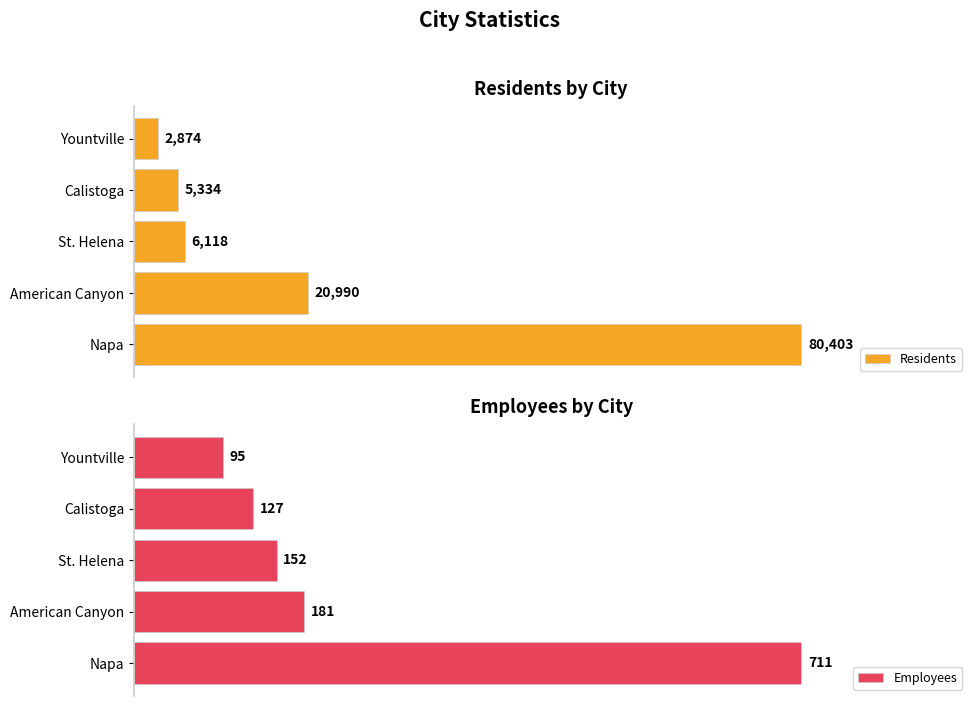

What value does the Residents series have at Yountville?

2874